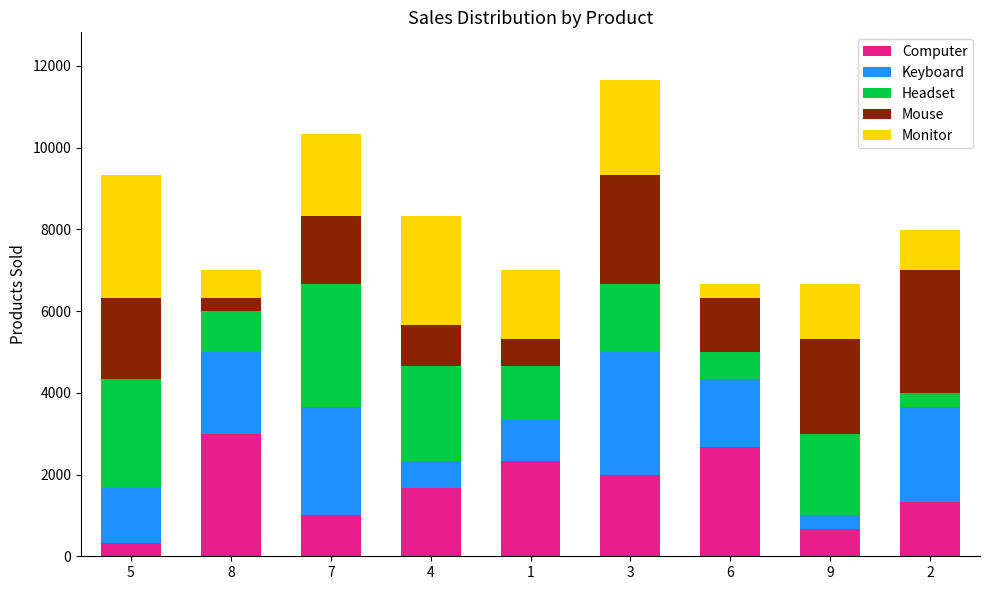

What are all the series names shown in the legend?

Computer, Keyboard, Headset, Mouse, Monitor